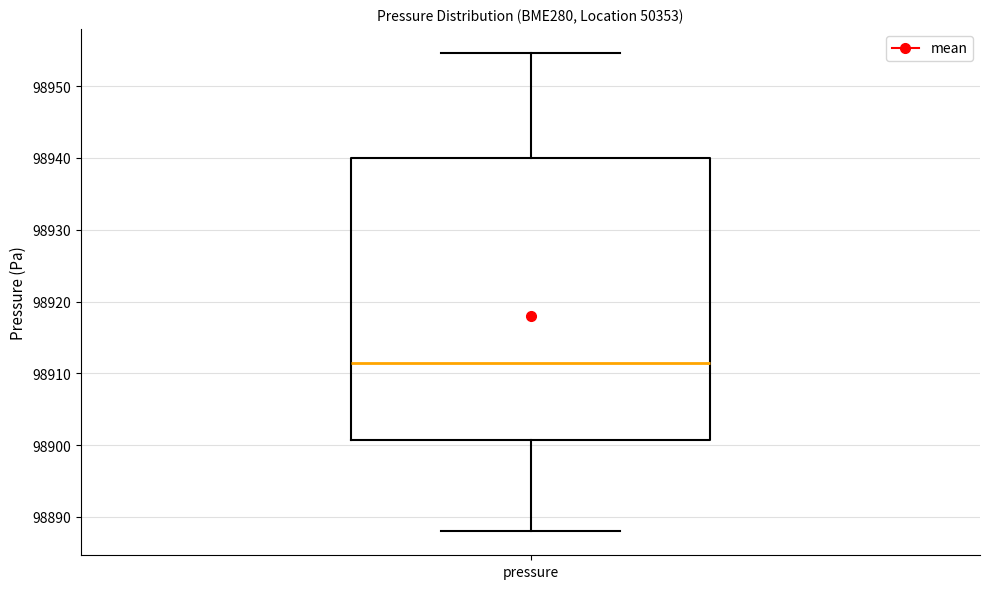

Transcribe this box plot: give where the median line is, the range the box spans, and where the two whiskers end, as read against the y-axis. The values are not printed on the chart, so give them approximately, as read against the axis.

median 98911, box 98901 to 98940, whiskers 98888 to 98955